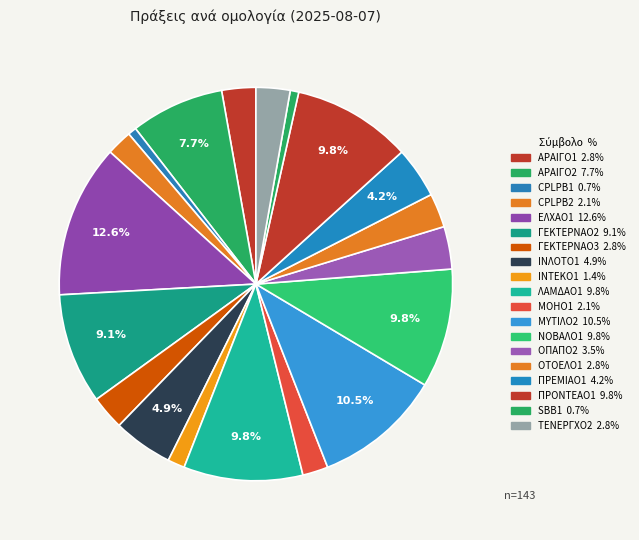

How many segments does this pie chart have?

19